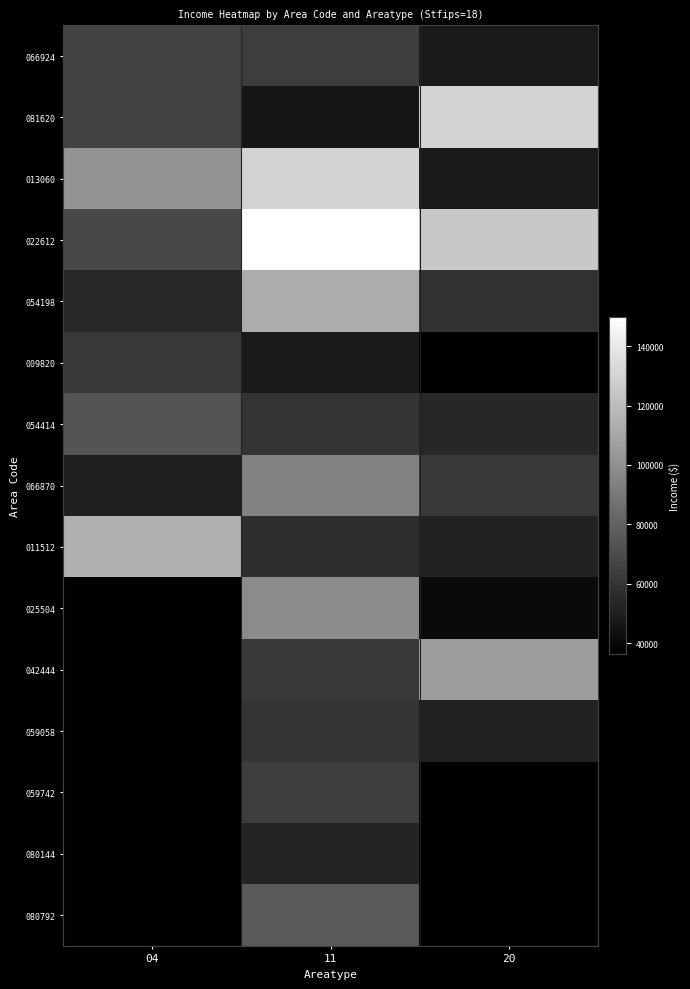

What is the total value across all series at 11?

1172659.0